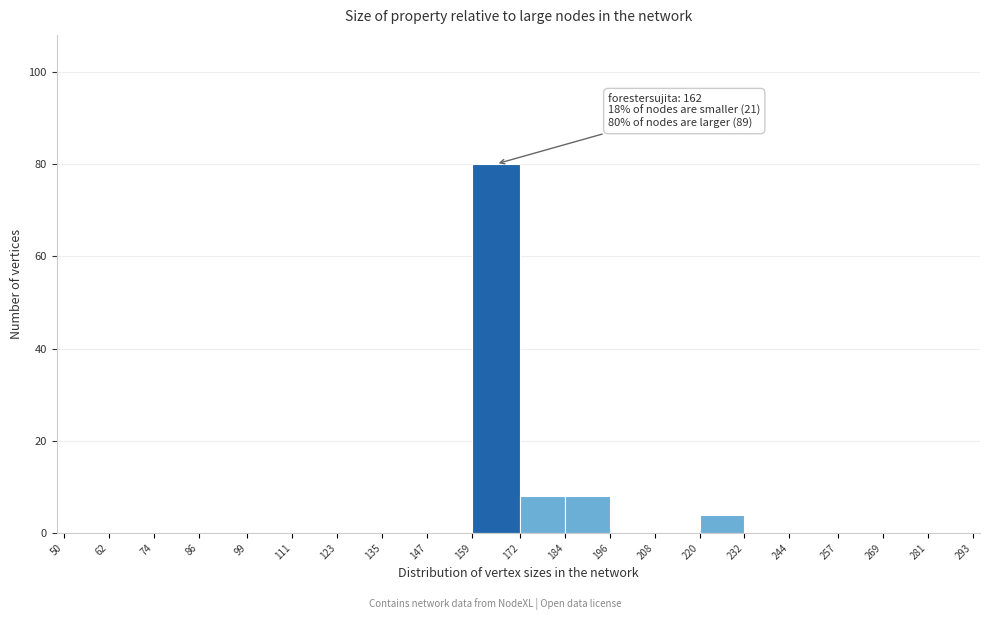

Which range on the x-axis has the tallest bar?

159 to 172